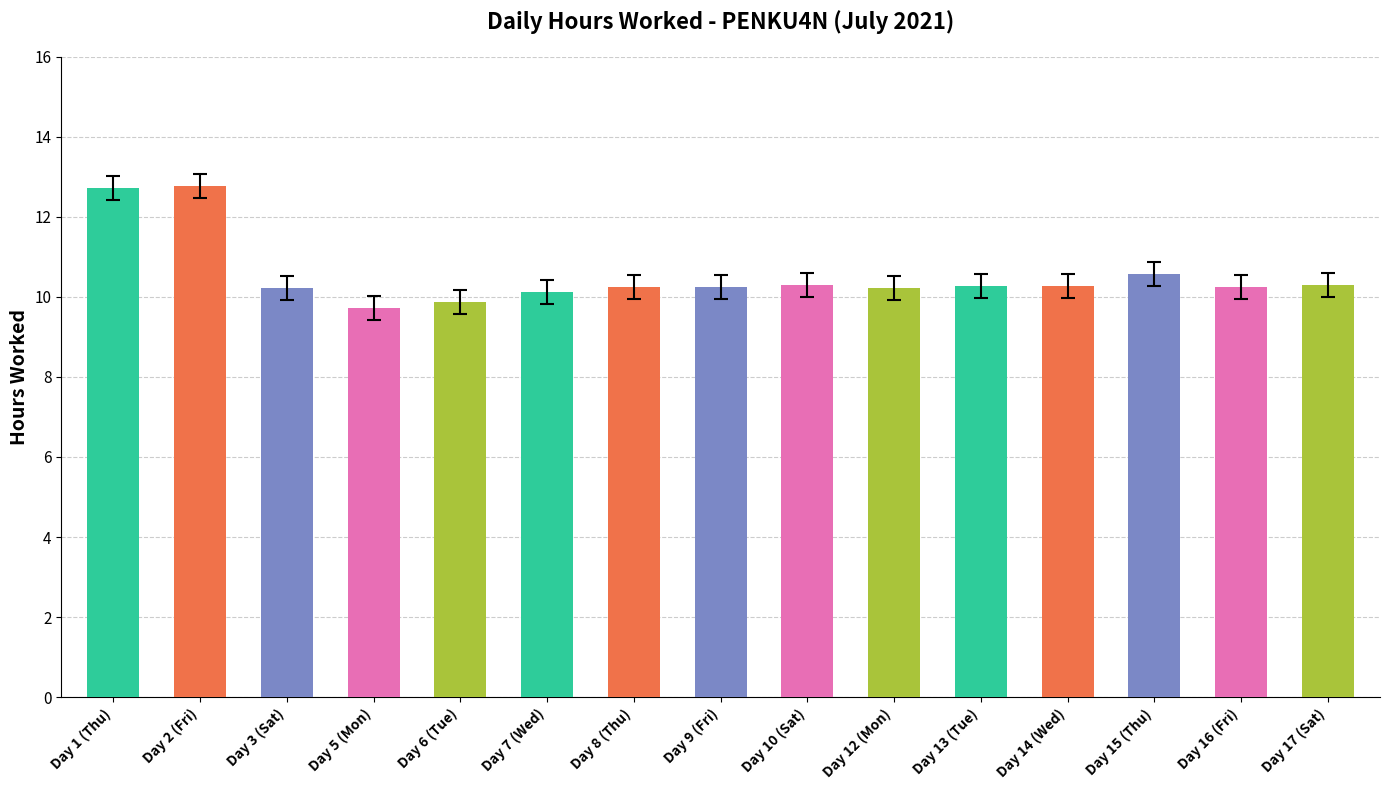

The value at Day 6 (Tue) is 9.9. True or false?

True